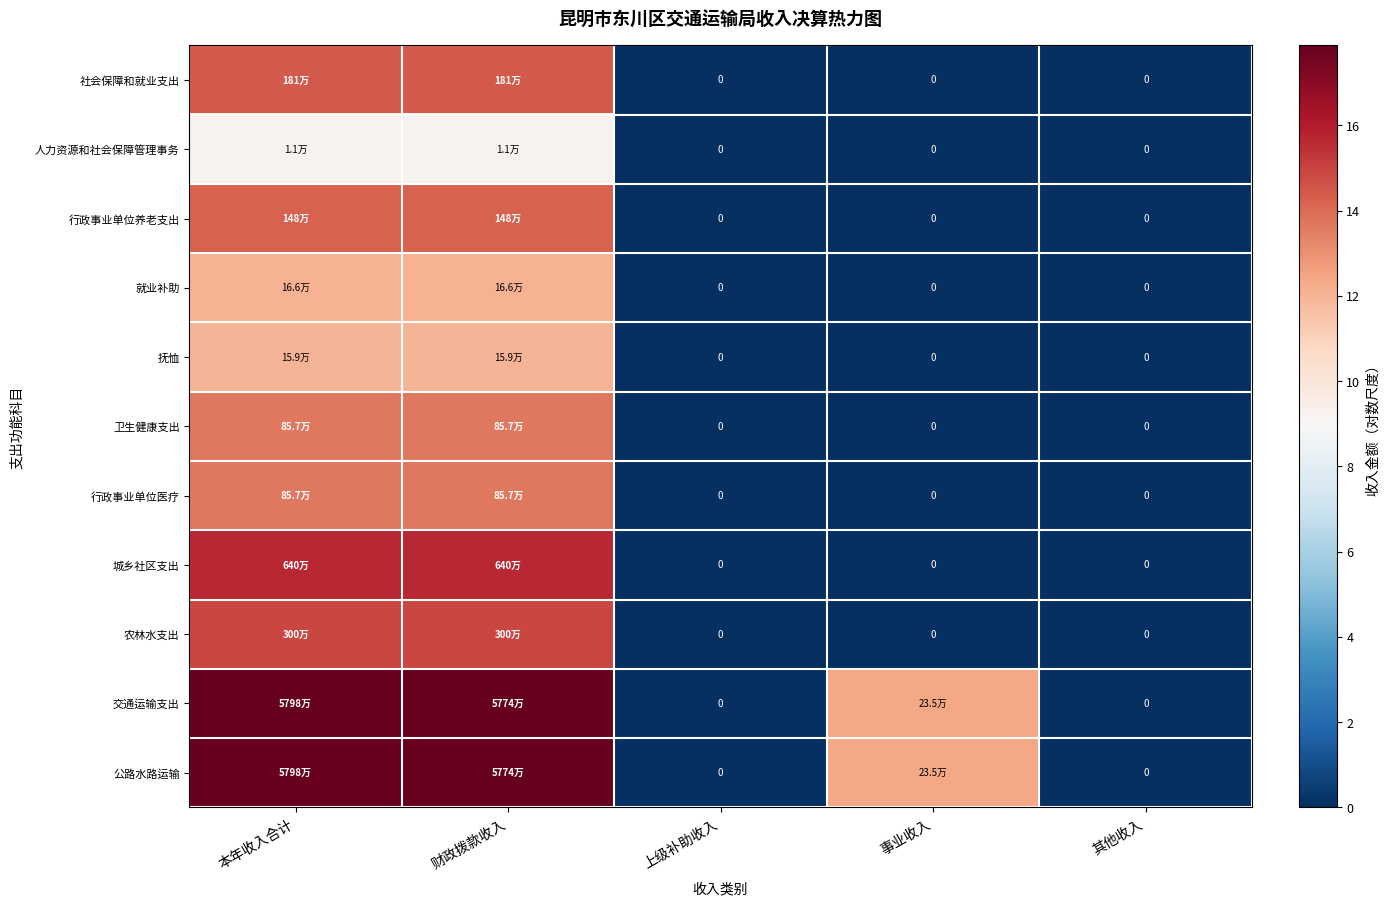

What is the highest value of the 卫生健康支出 series?

13.7